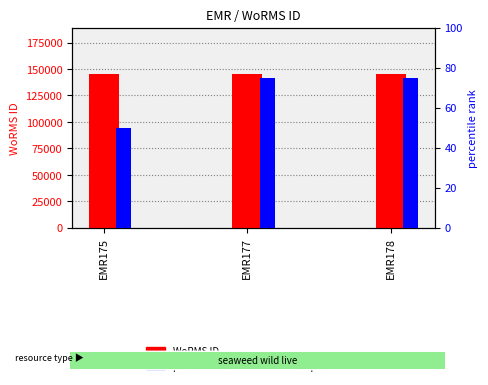

What is the total value across all series at EMR175?

145675